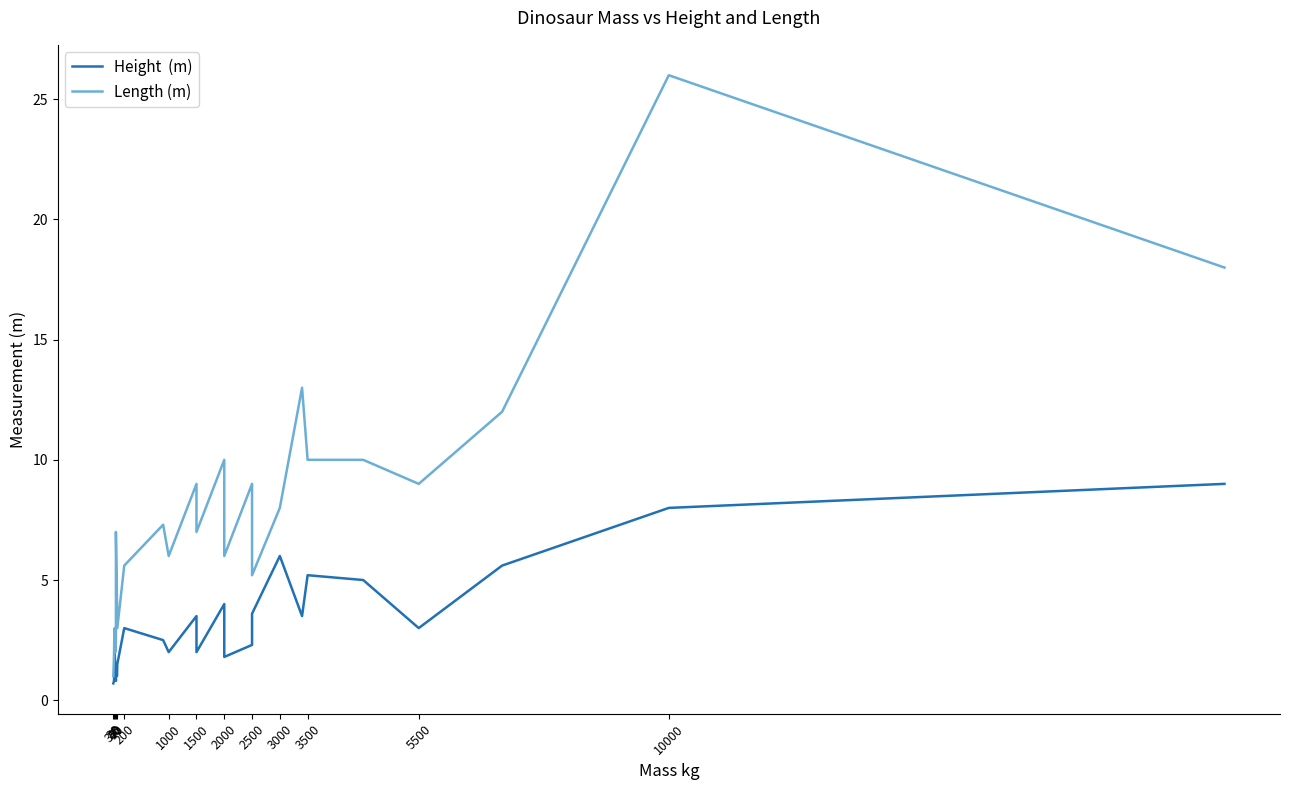

Between 20 and 16, which series saw the biggest shift?

Length (m)